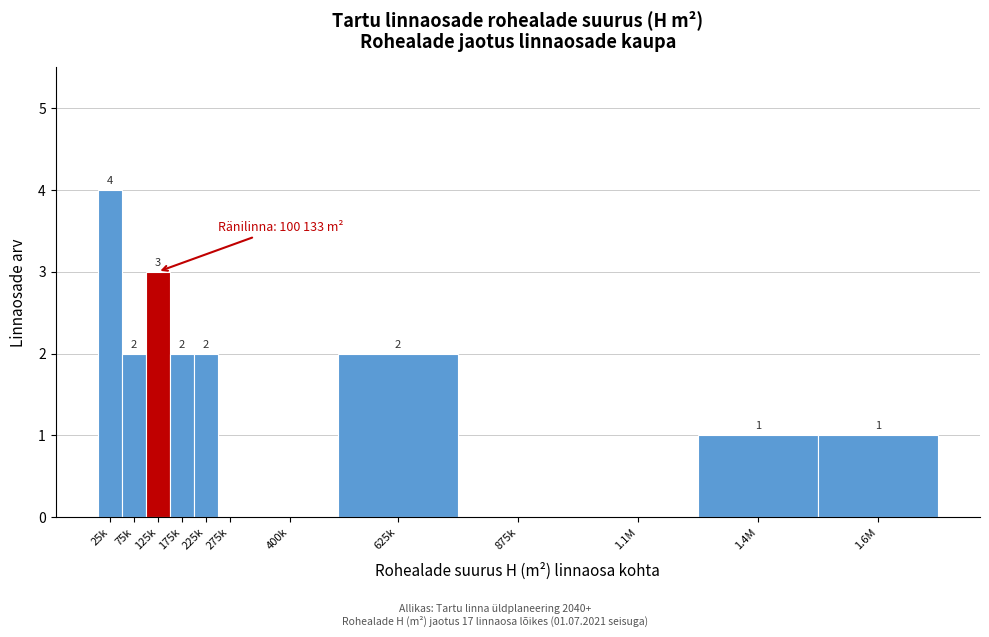

Reading right to left, list all the values displayed in this chart.

1.6M=1	1.4M=1	1.1M=0	875k=0	625k=2	400k=0	275k=0	225k=2	175k=2	125k=3	75k=2	25k=4